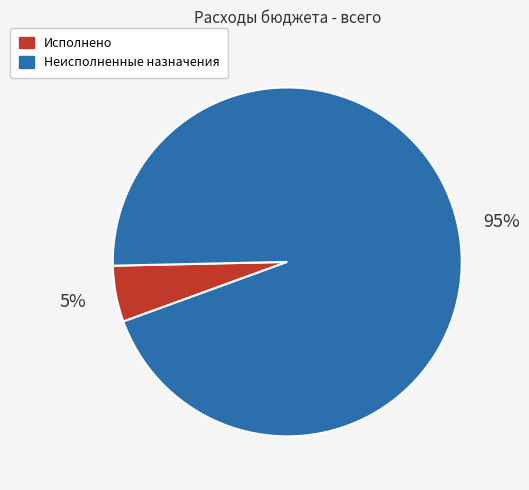

Is it true that Неисполненные назначения is 99% of the pie?

False